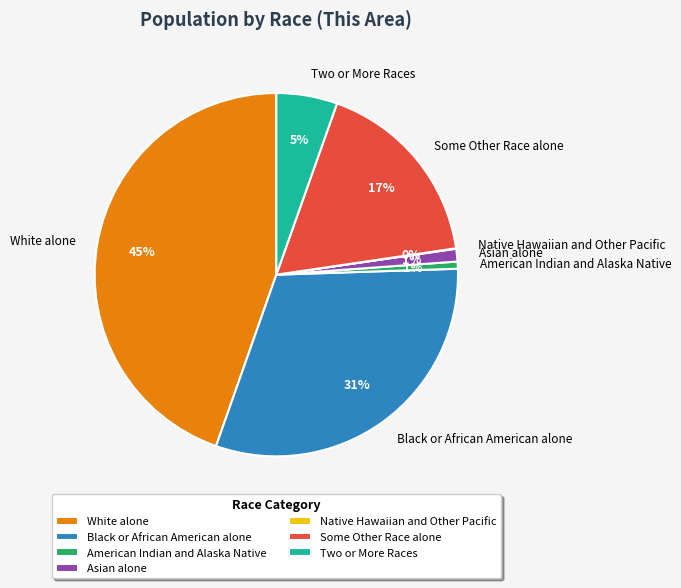

What percentage is the Some Other Race alone slice, to the nearest percent?

17%